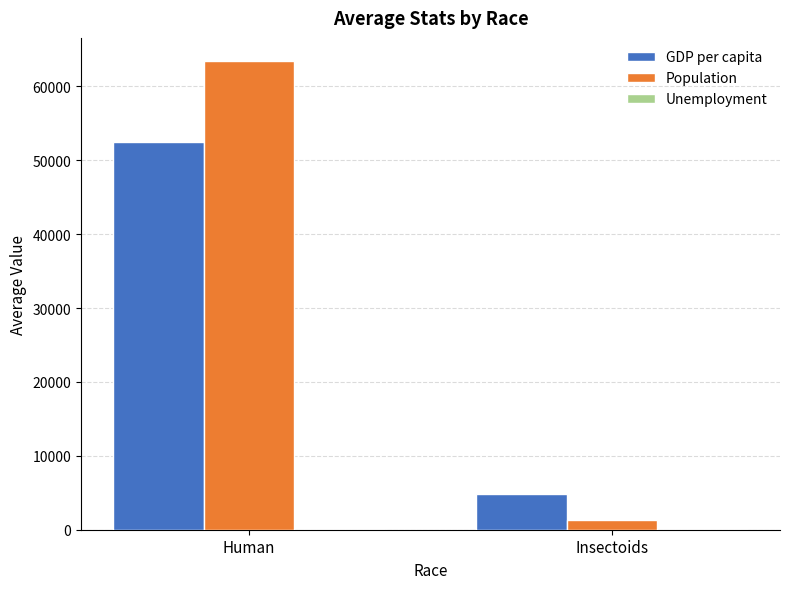

Is it true that Population equals 63392.6 at Human?

True